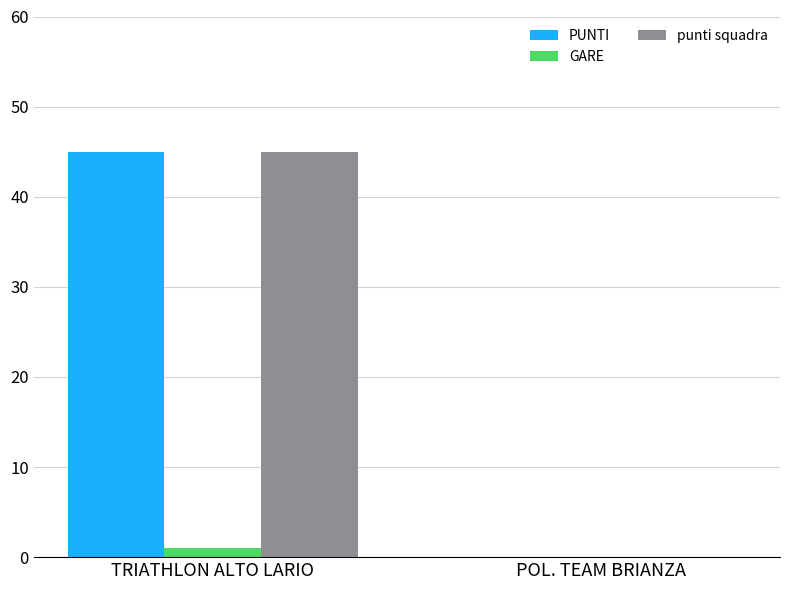

What is the highest value of the GARE series?

1